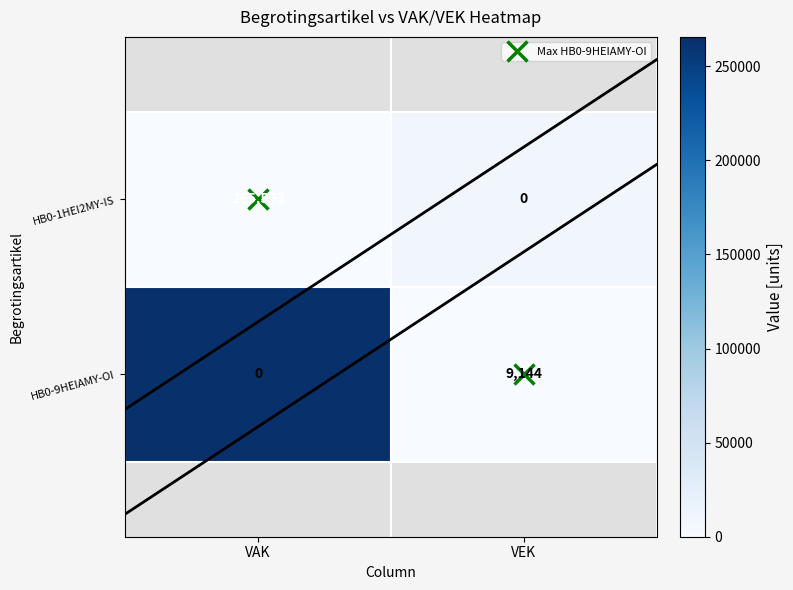

At how many categories does at least one series exceed 75100?

1